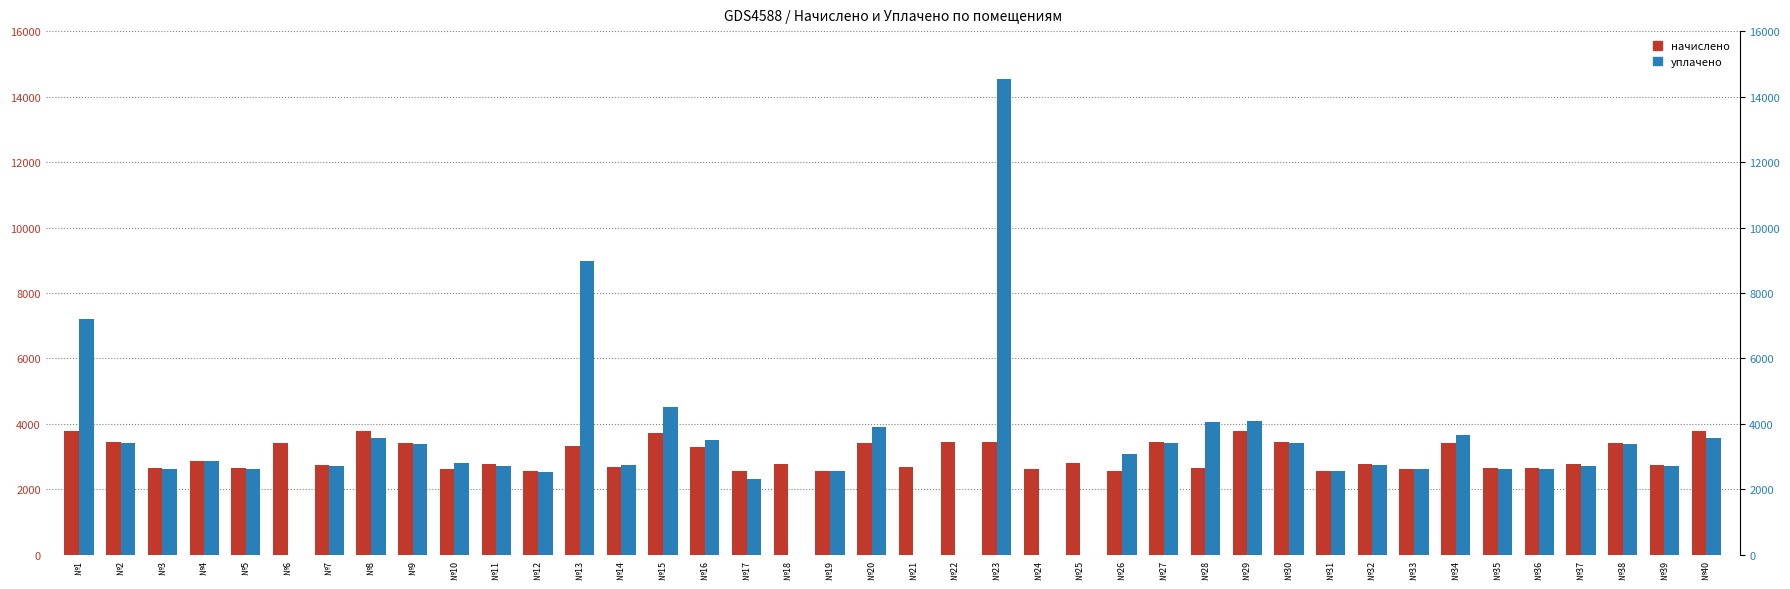

Read the начислено value at №4.

2877.1